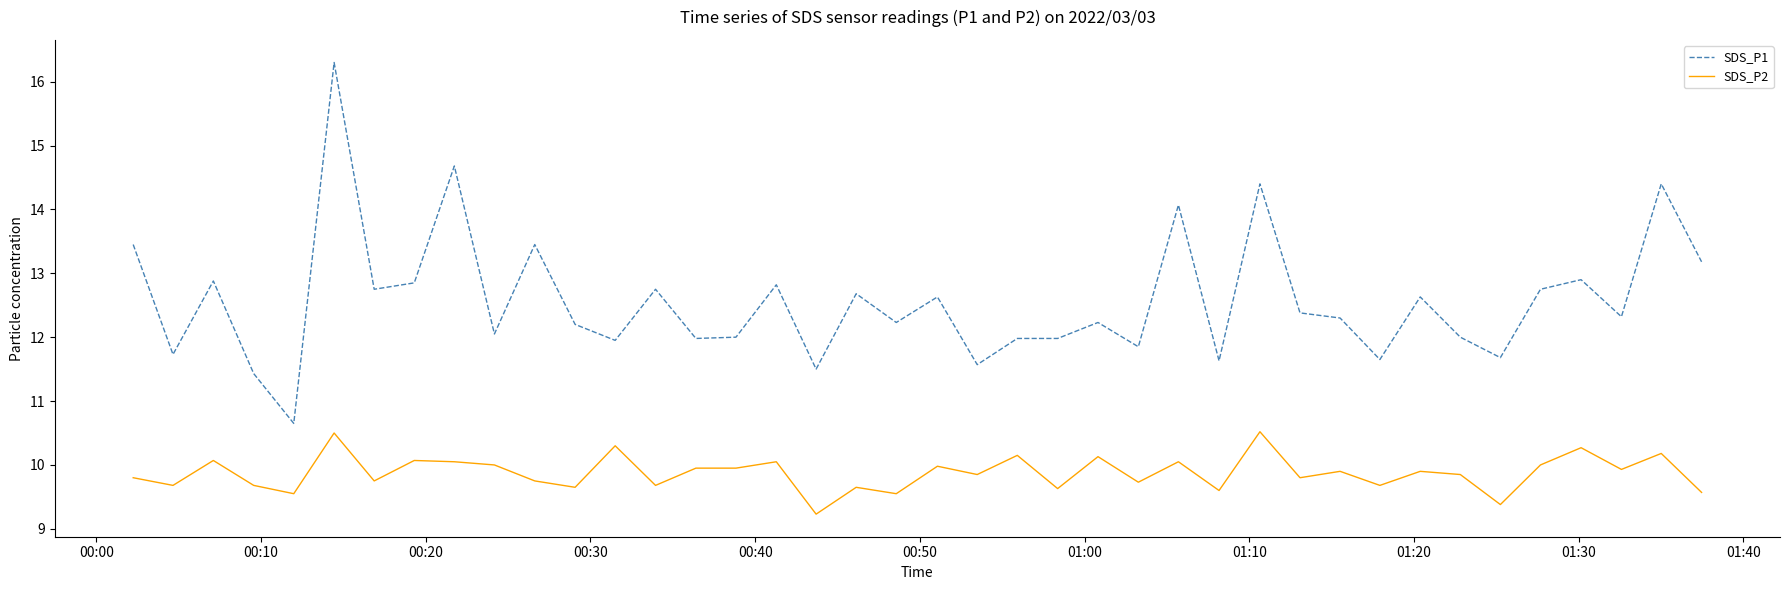

Which series has the largest total across all categories?

SDS_P1